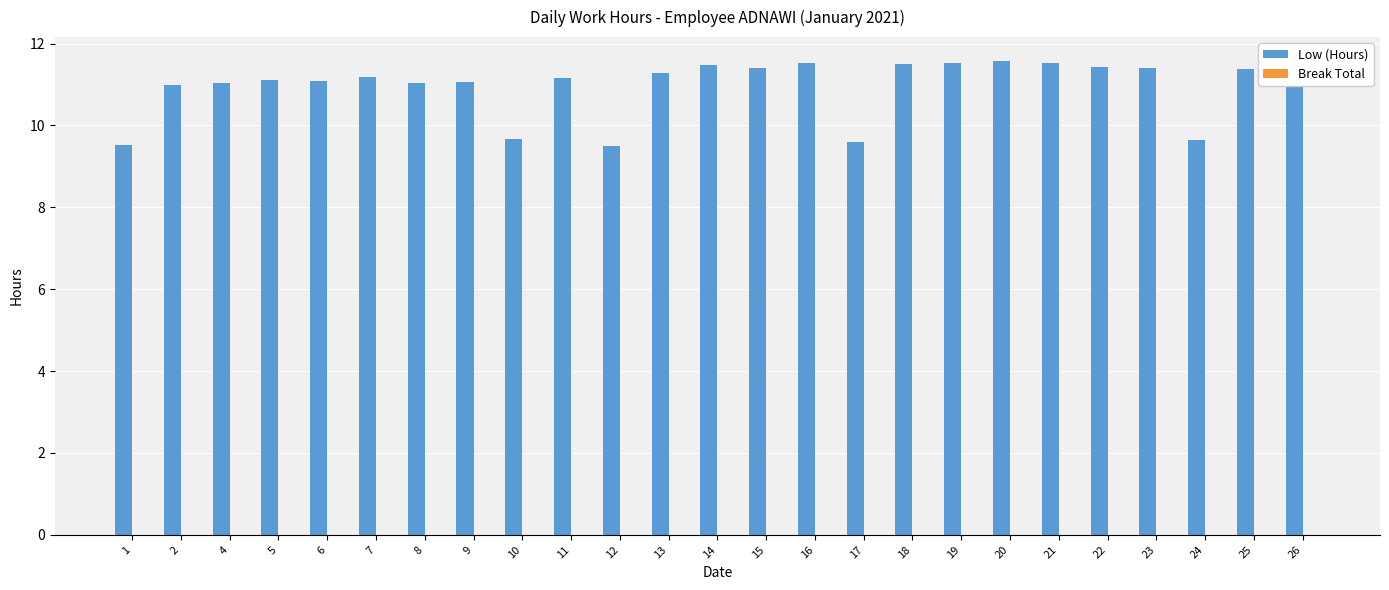

True or false: the data shows 11.6 at 20.

True